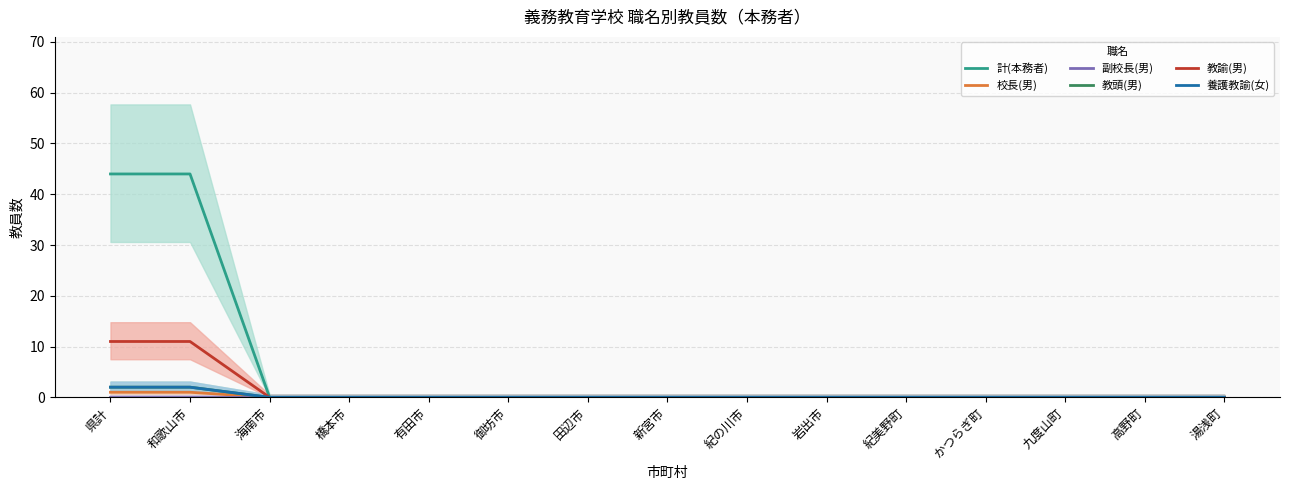

What are all the series names shown in the legend?

計(本務者), 校長(男), 副校長(男), 教頭(男), 教諭(男), 養護教諭(女)